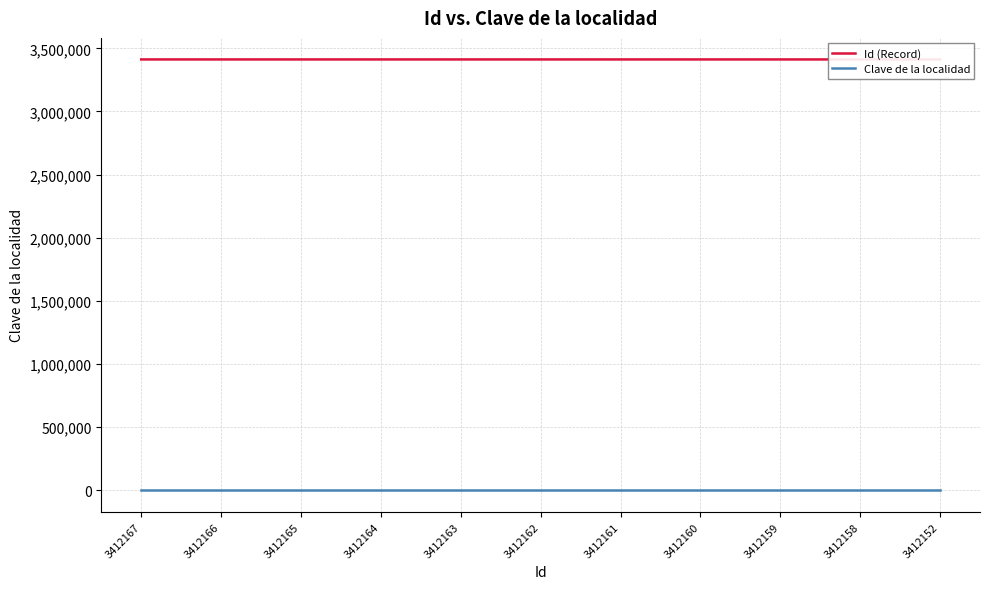

The Id (Record) series shows 3412152 at 3412152. True or false?

True